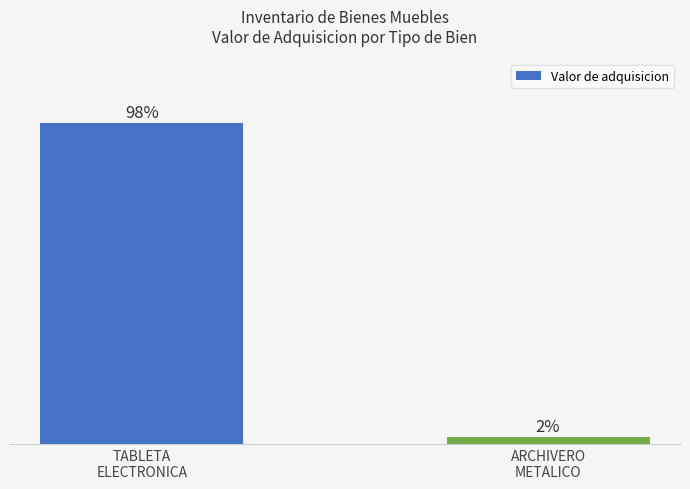

Rank the categories by value from highest to lowest.

TABLETA
ELECTRONICA, ARCHIVERO
METALICO